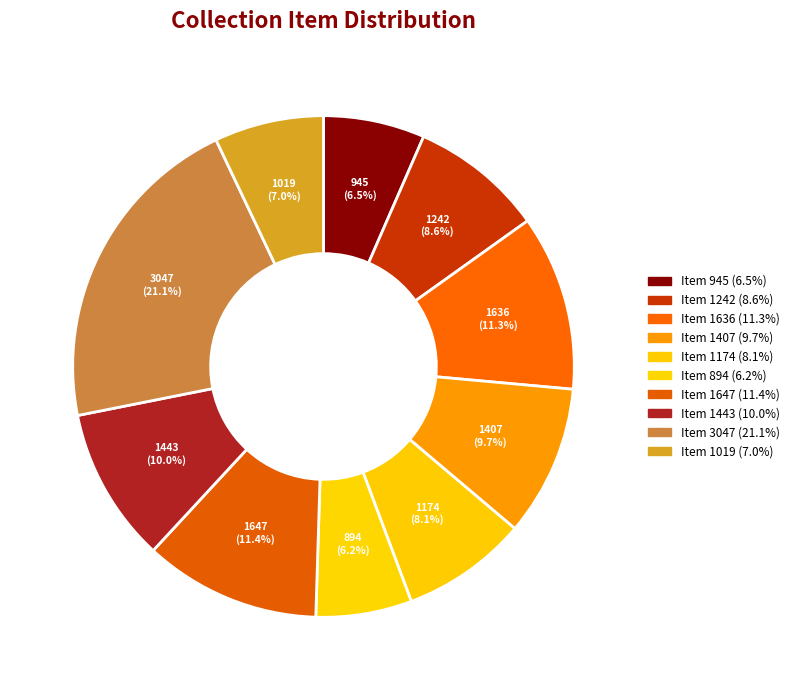

What is the total percentage of Item 1443 and Item 1636?

21.3%